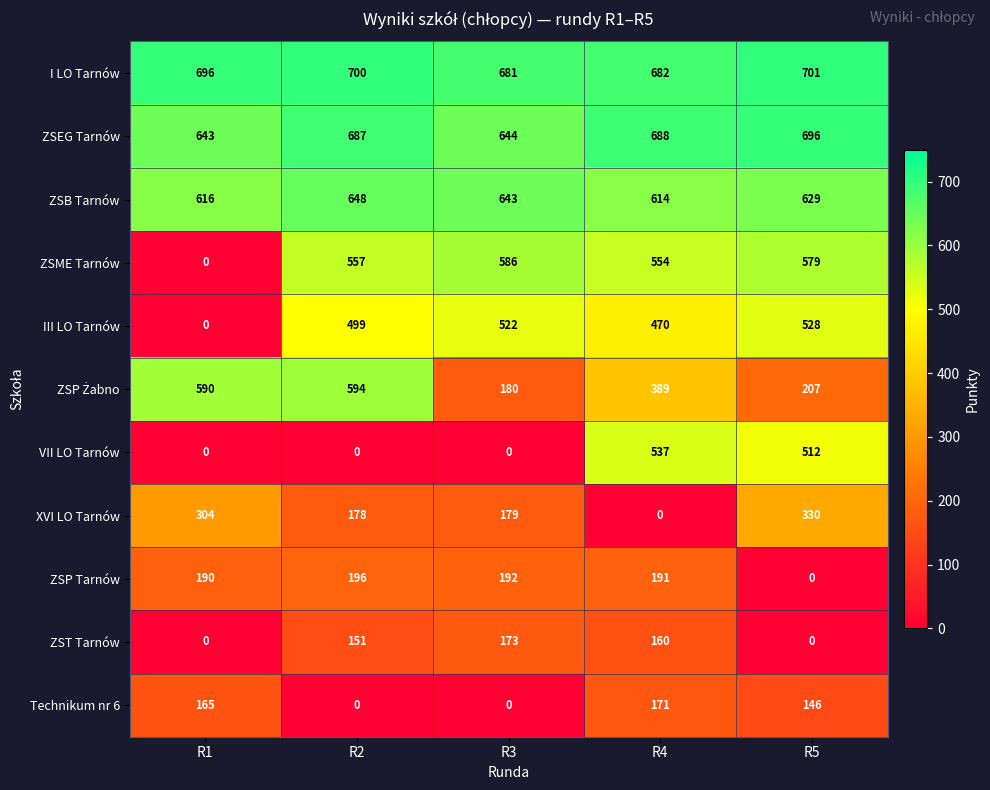

True or false: VII LO Tarnów has a value of 0 at R3.

True